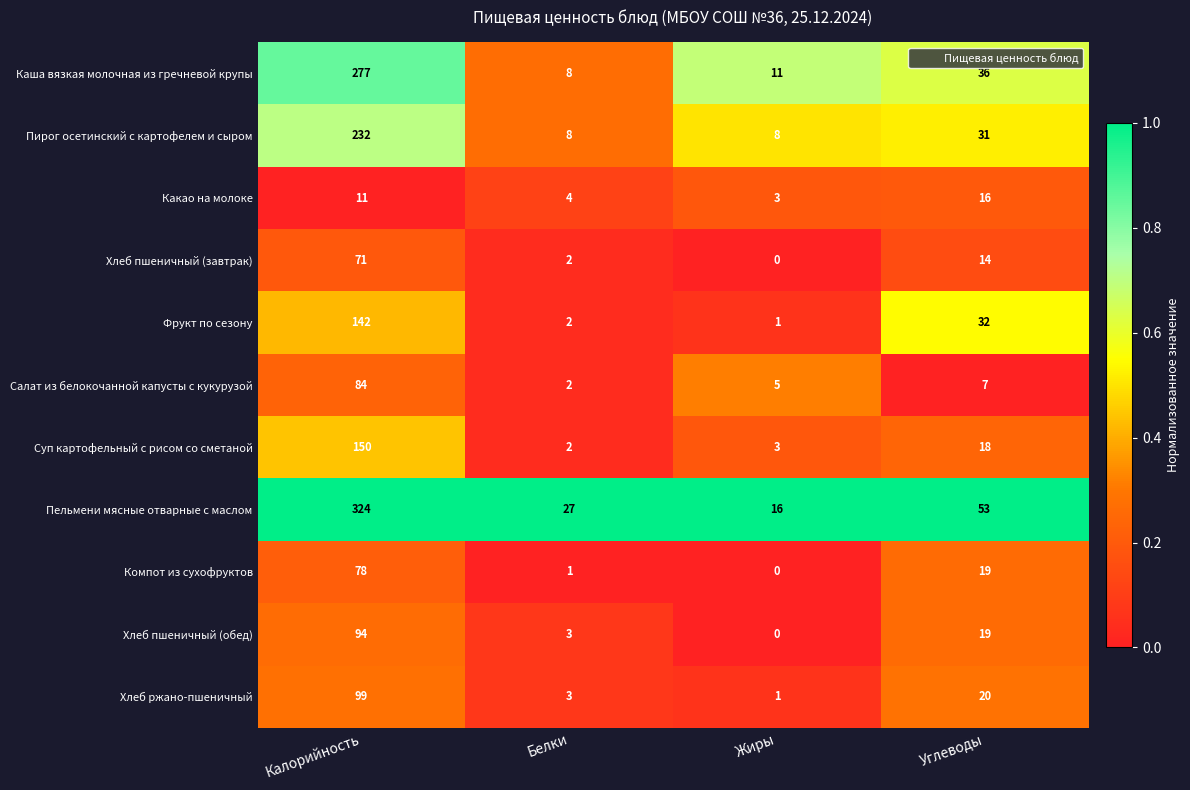

Where does the Компот из сухофруктов series first go above 19?

Калорийность